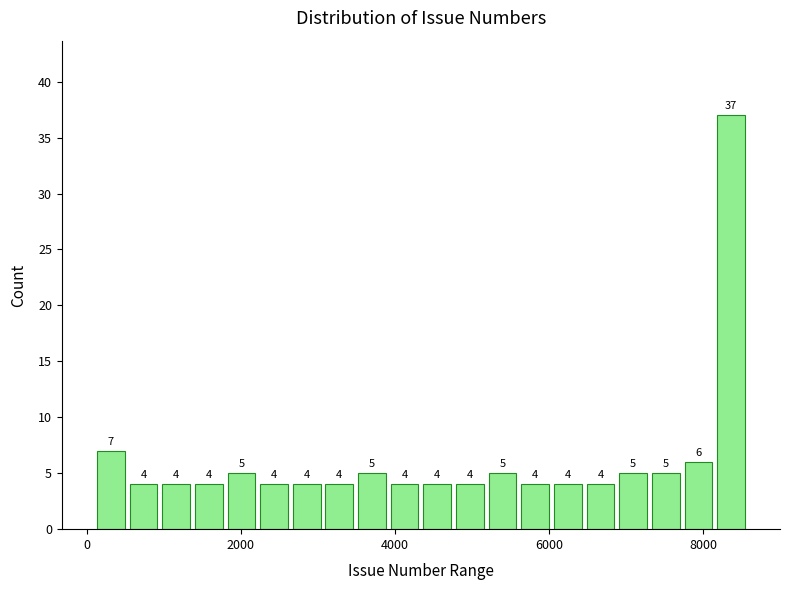

Read against the x-axis, roughly where is the centre of the tallest bar?

8400